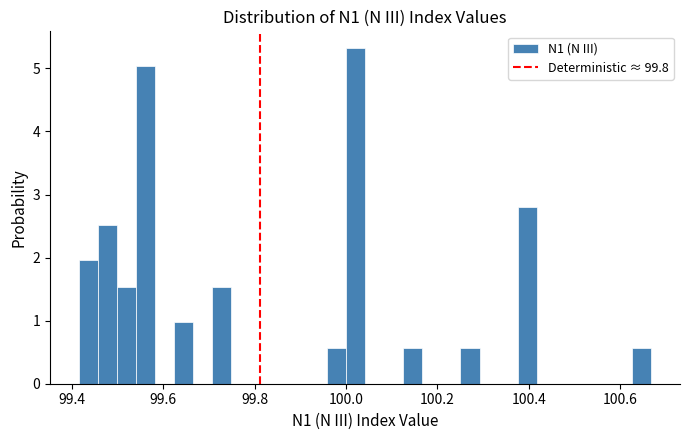

Read against the x-axis, roughly where is the centre of the tallest bar?

100.02